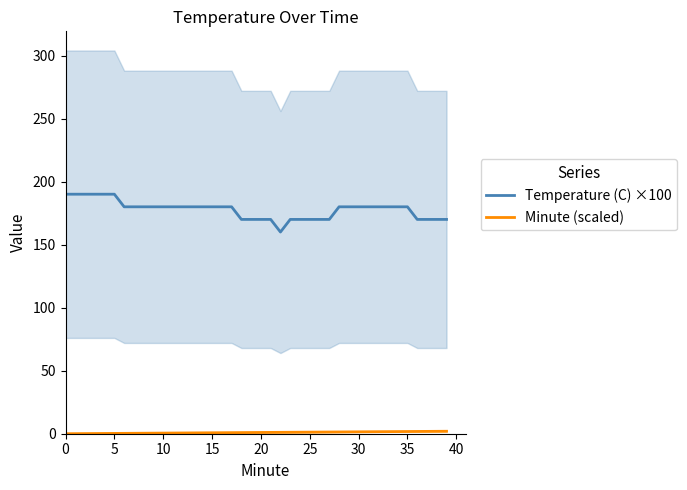

What is the approximate value of Temperature (C) ×100 at 0?

190.0